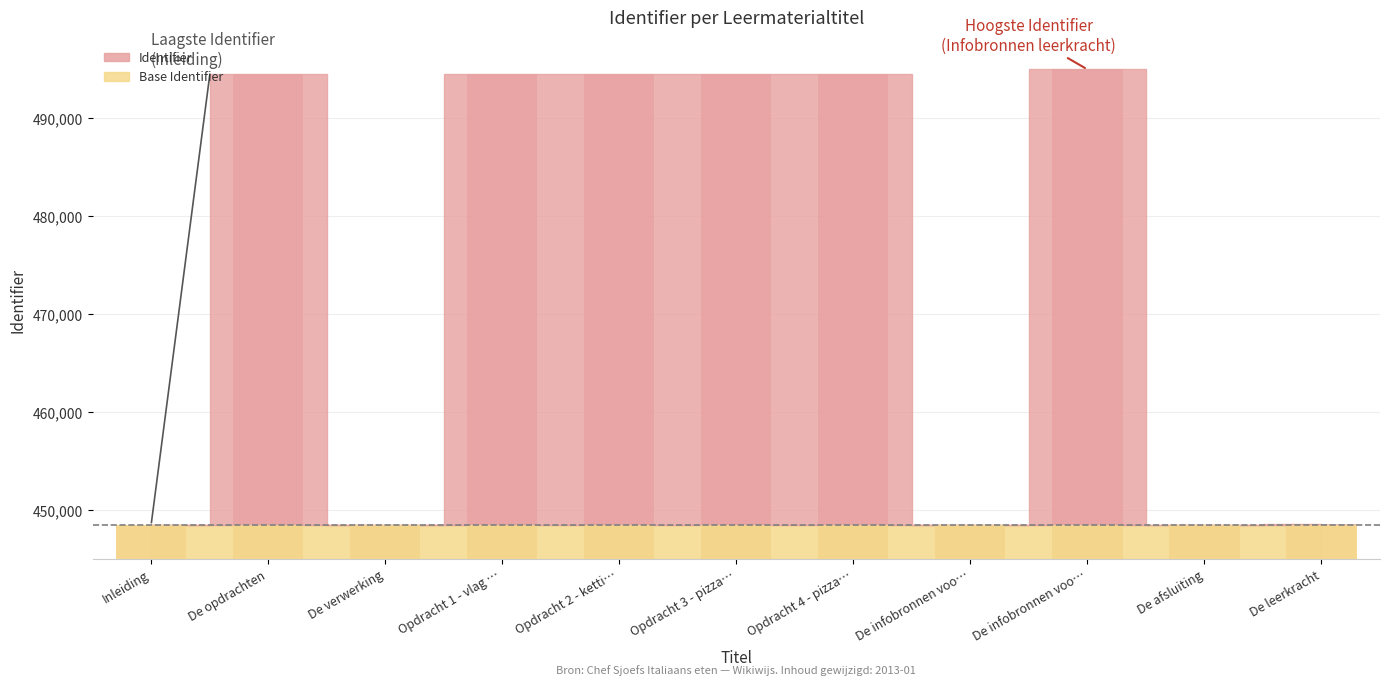

True or false: Identifier (bars) has a value of 448415 at Inleiding.

True